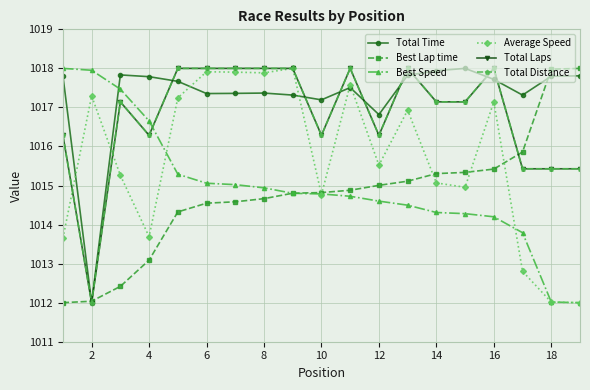

What is the sum of all Total Time values?

19328.4